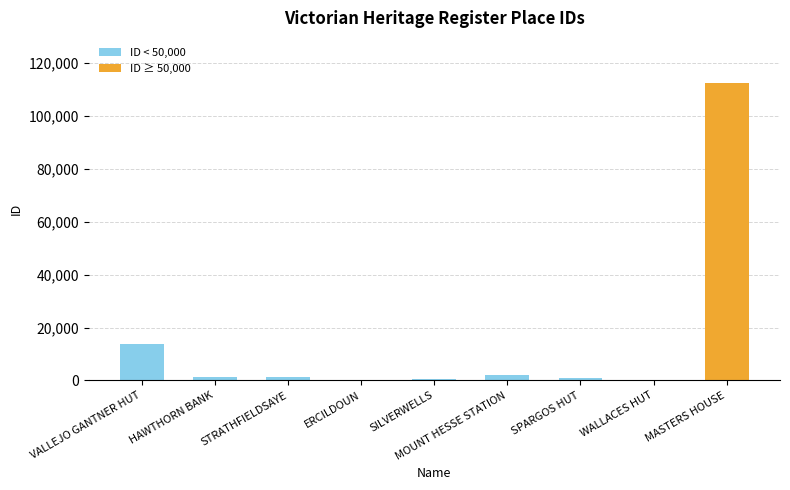

The value at SPARGOS HUT is 860. True or false?

True